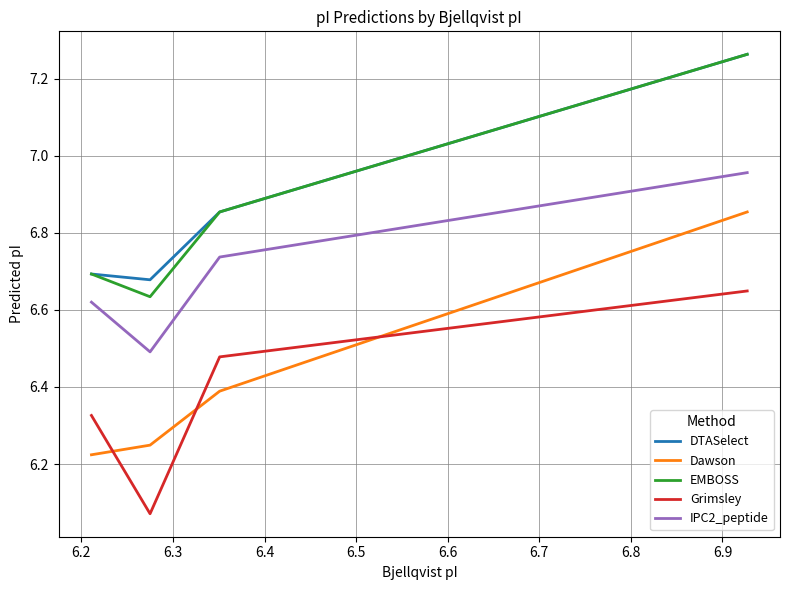

True or false: Grimsley and IPC2_peptide intersect in this chart.

False